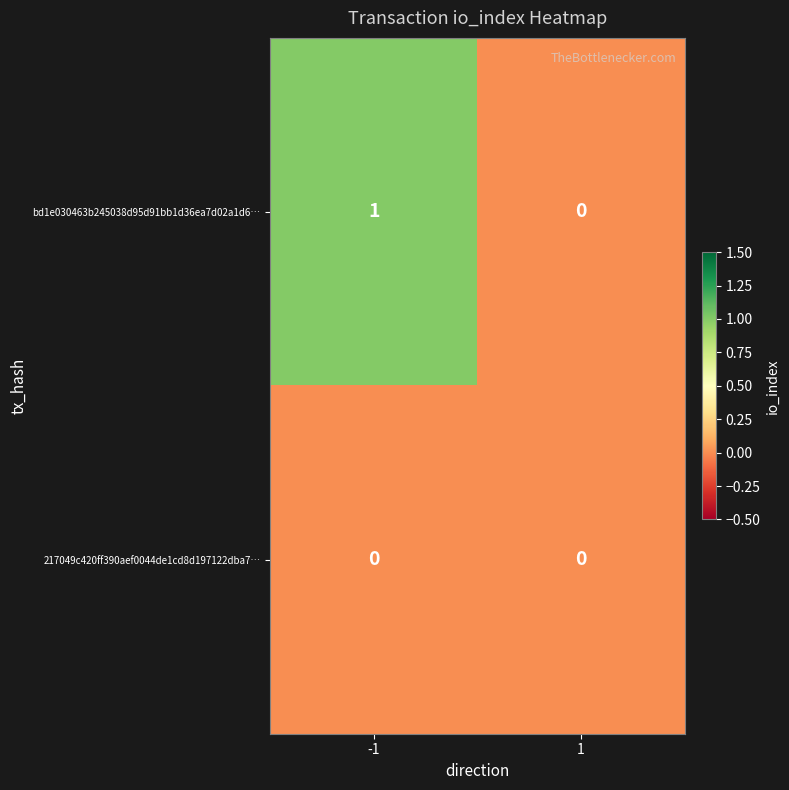

Reading left to right, what are all the values shown in this chart?

bd1e030463b245038d95d91bb1d36ea7d02a1d6…: 1	0
217049c420ff390aef0044de1cd8d197122dba7…: 0	0